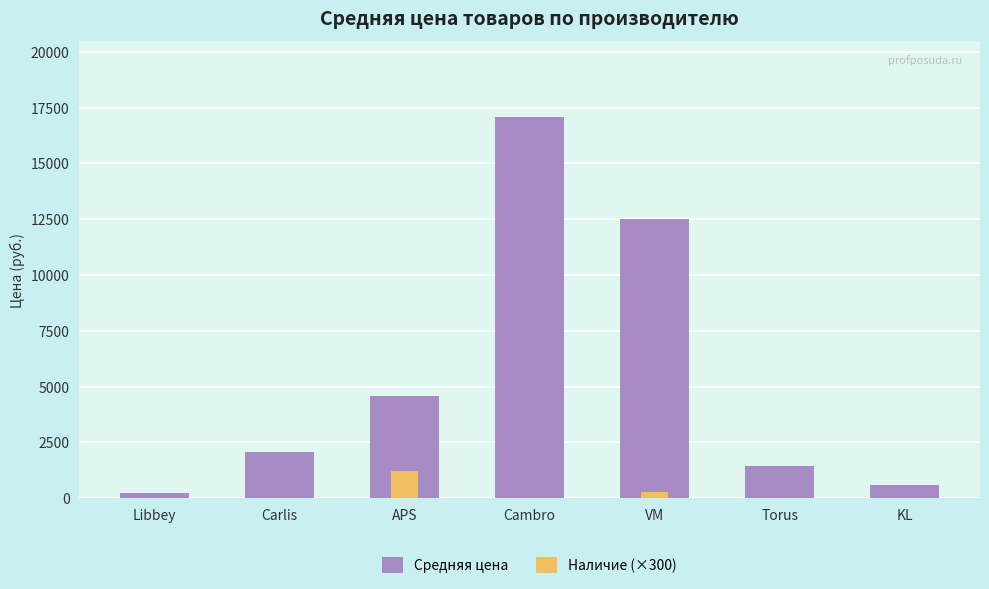

Rank the categories by Наличие (×300) value from highest to lowest.

APS, VM, Libbey, Carlis, Cambro, Torus, KL